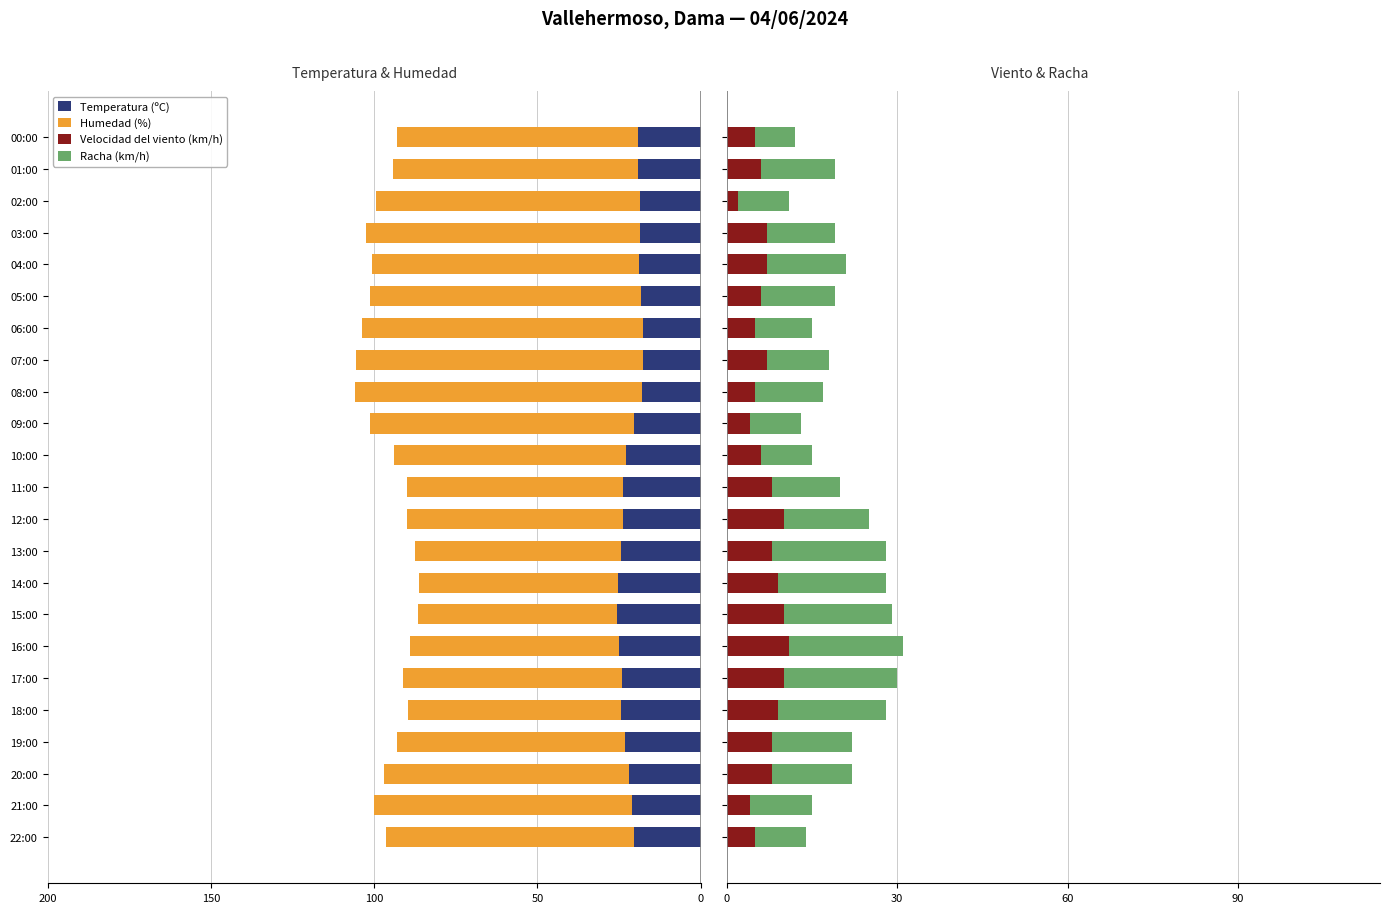

What is the spread (max minus min) of values at 10:00?

80.0